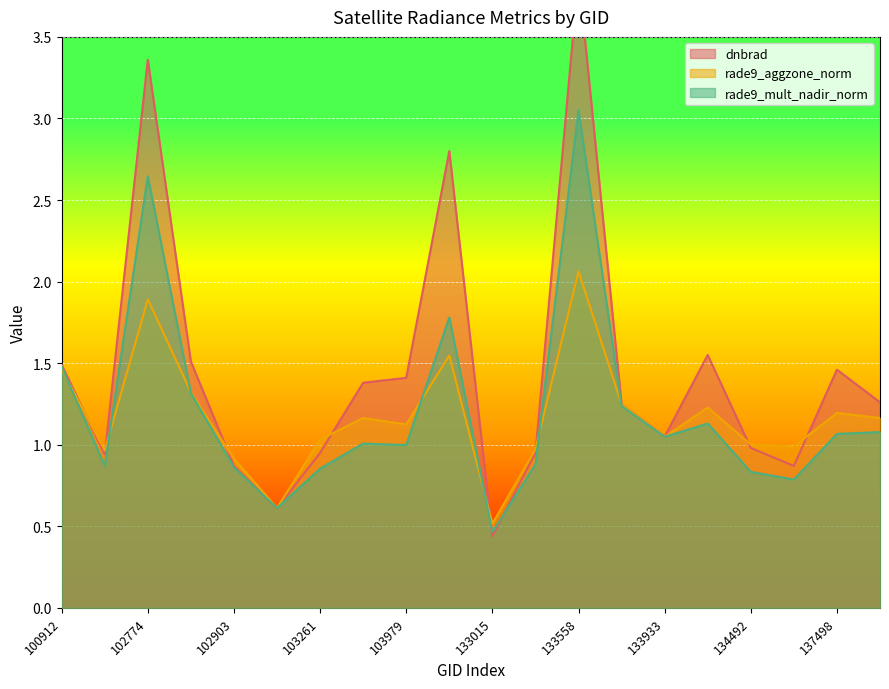

The rade9_aggzone_norm series shows 1.2 at 134479. True or false?

True